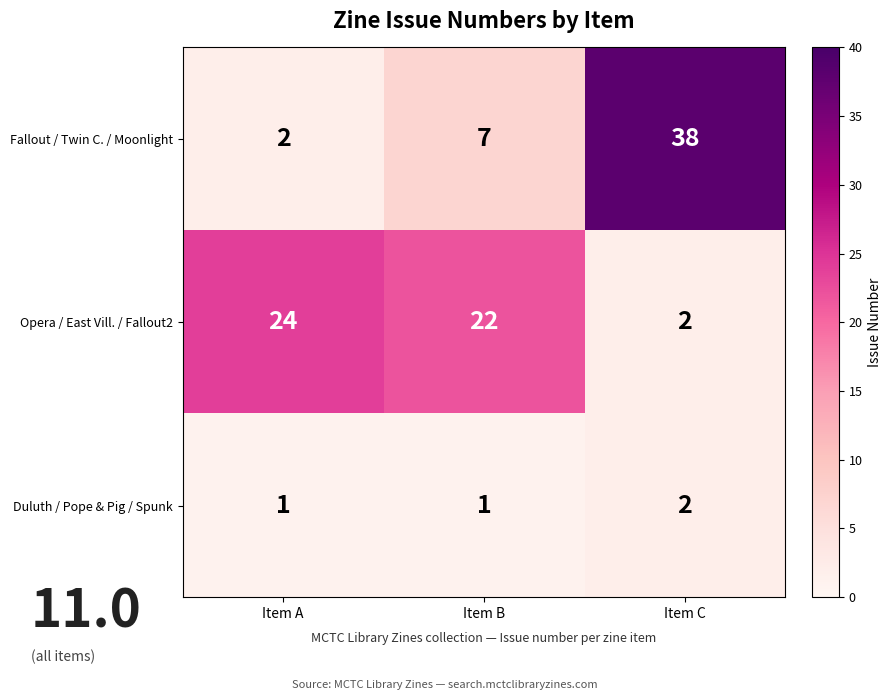

True or false: Fallout / Twin C. / Moonlight has a value of 58 at Item C.

False